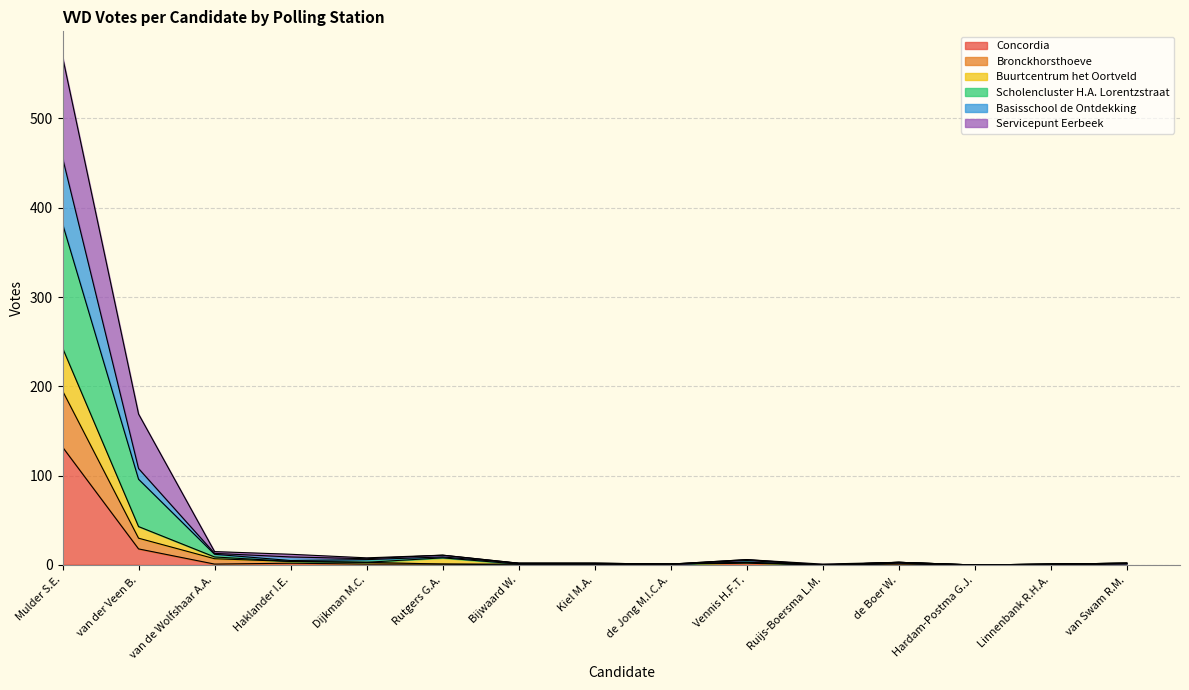

True or false: Basisschool de Ontdekking and Concordia cross at least once.

False